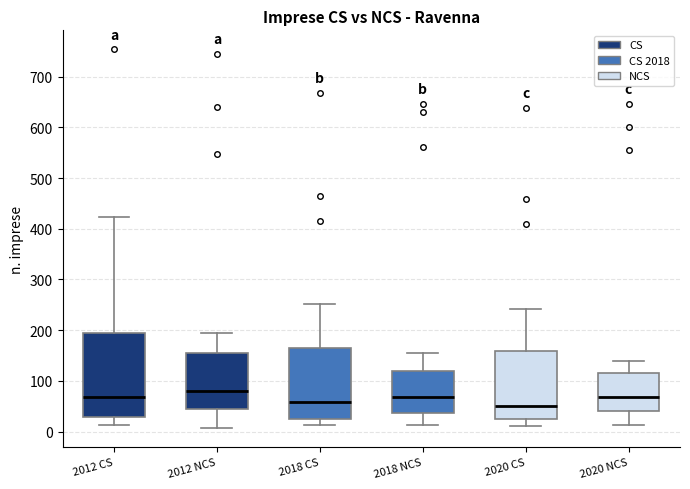

Which box's median line is the highest?

2012 NCS